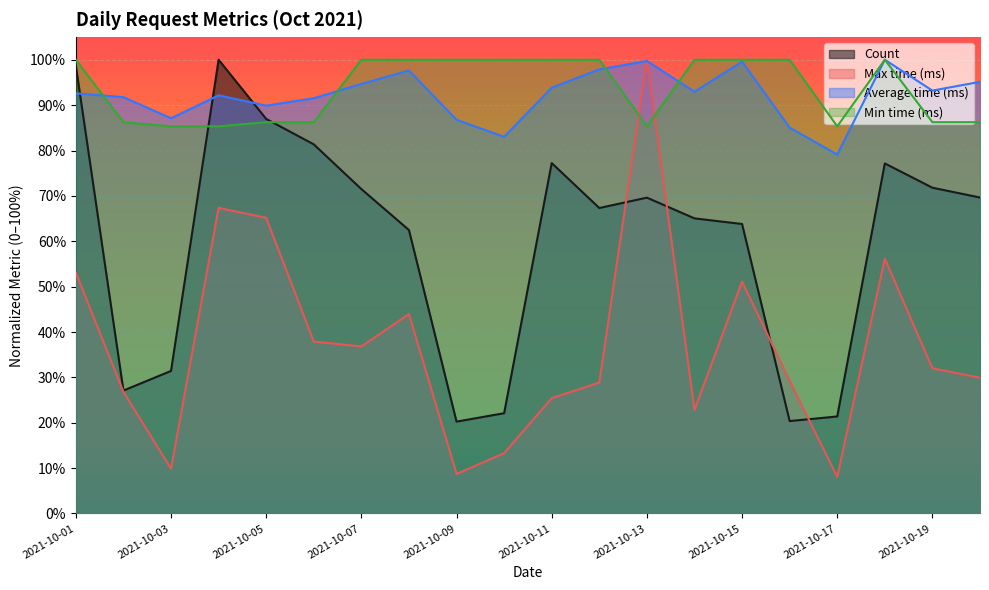

What are all the series names shown in the legend?

Count, Max time (ms), Average time (ms), Min time (ms)